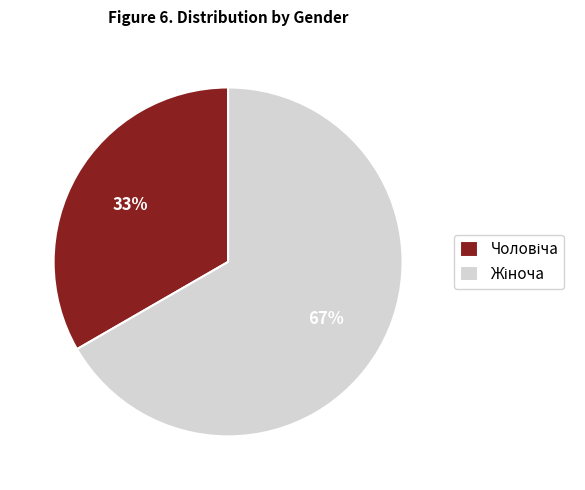

To the nearest percent, what is the average slice percentage?

50%